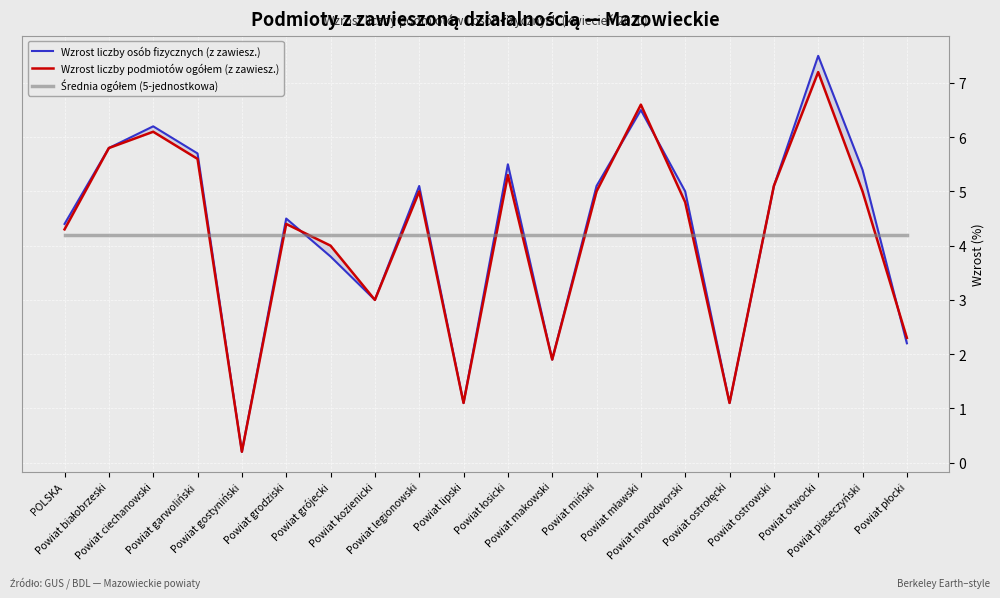

What is the difference between the maximum and minimum values in the Wzrost liczby osób fizycznych (z zawiesz.) series?

7.3